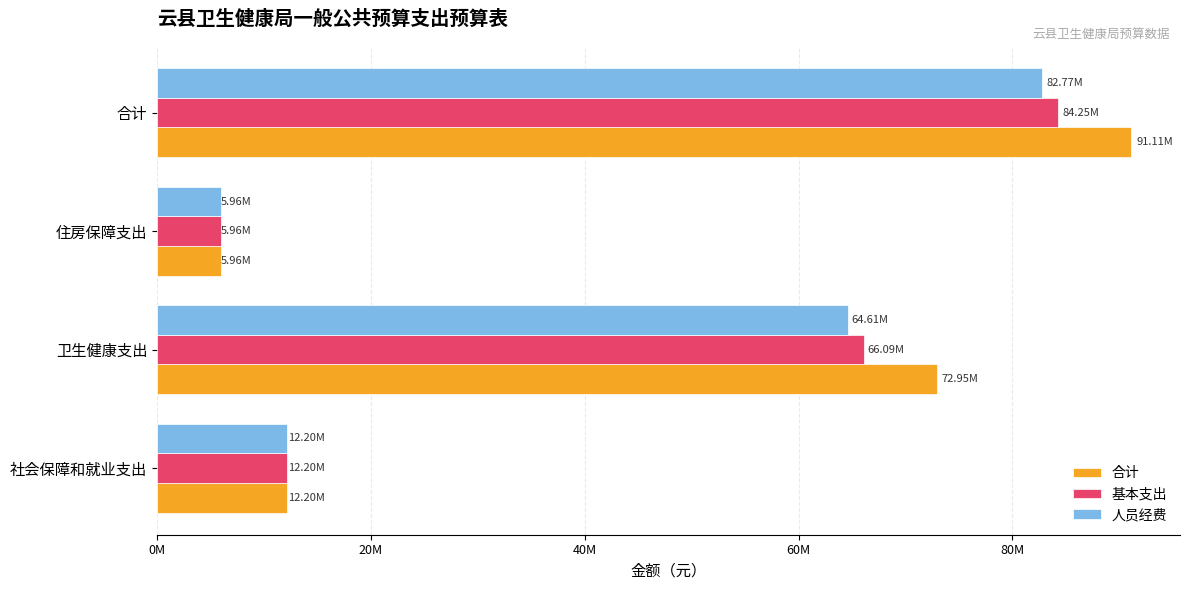

What are all the series names shown in the legend?

合计, 基本支出, 人员经费